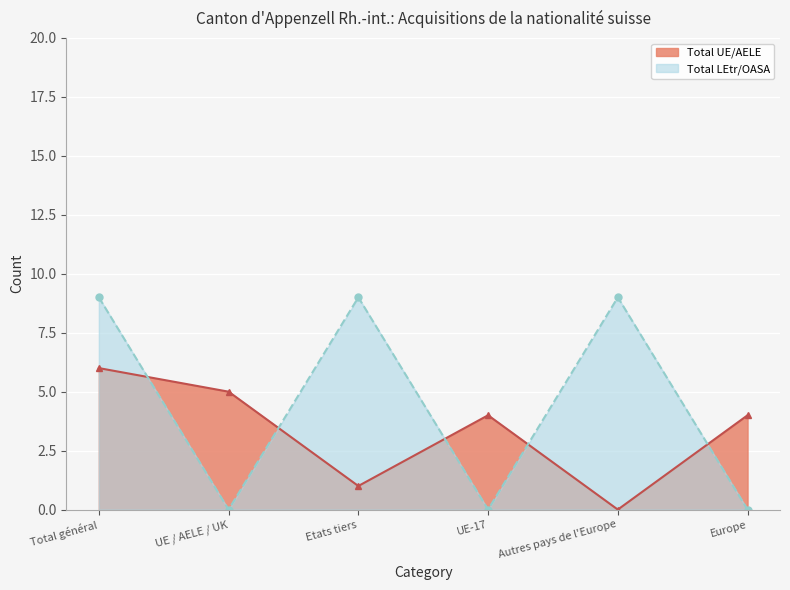

What are all the series names shown in the legend?

Total UE/AELE, Total LEtr/OASA